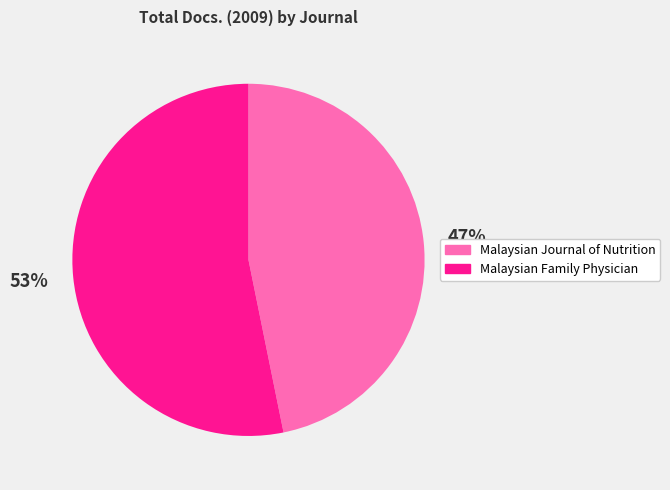

What is the largest slice in the pie chart?

Malaysian Family Physician